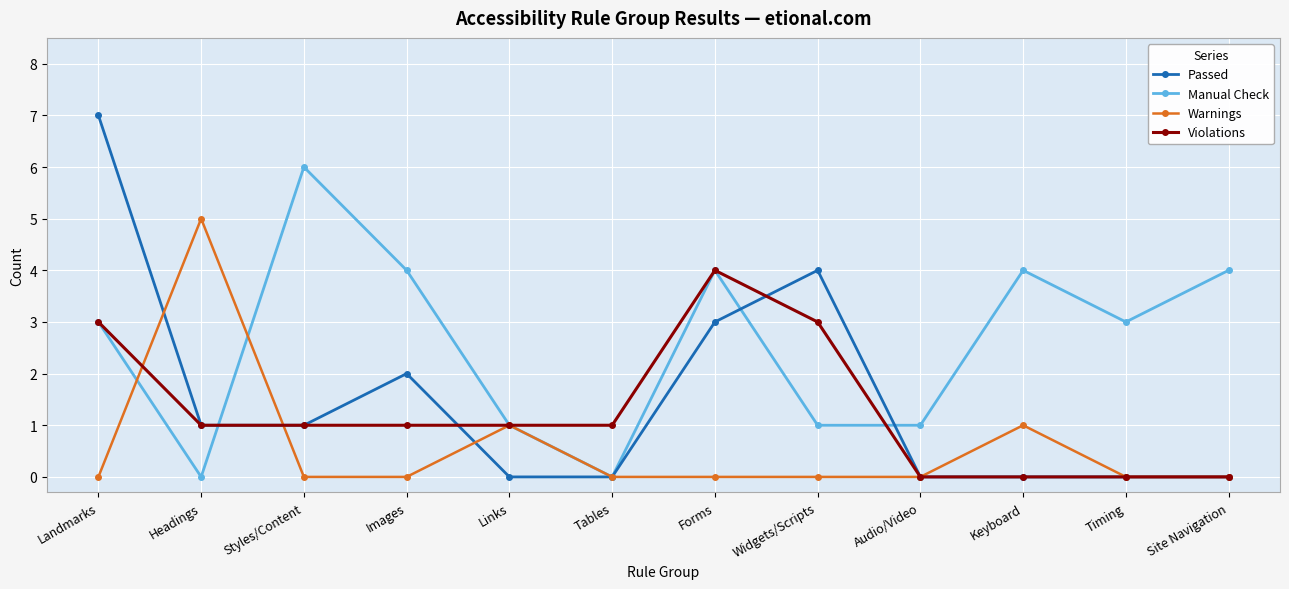

What is the label of the 9th point from the right?

Images